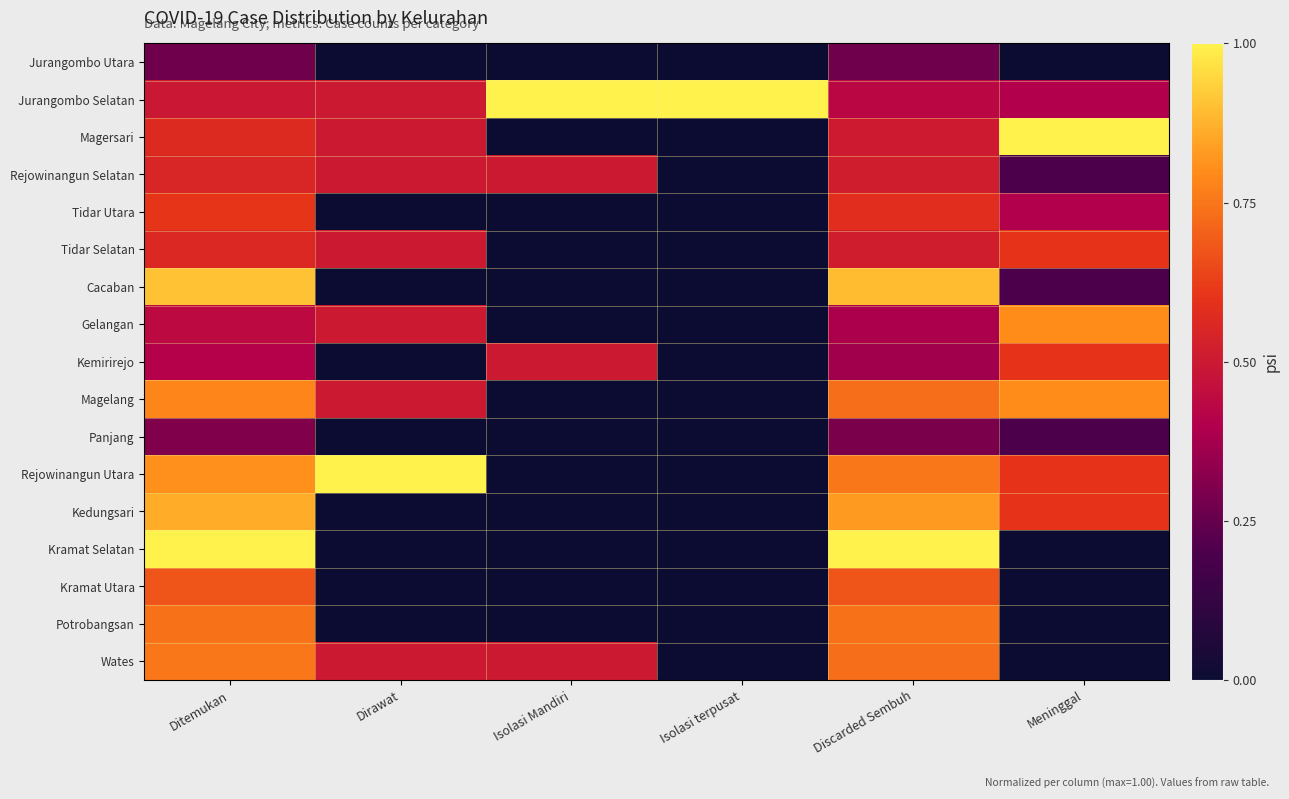

How many series are shown in this chart?

17